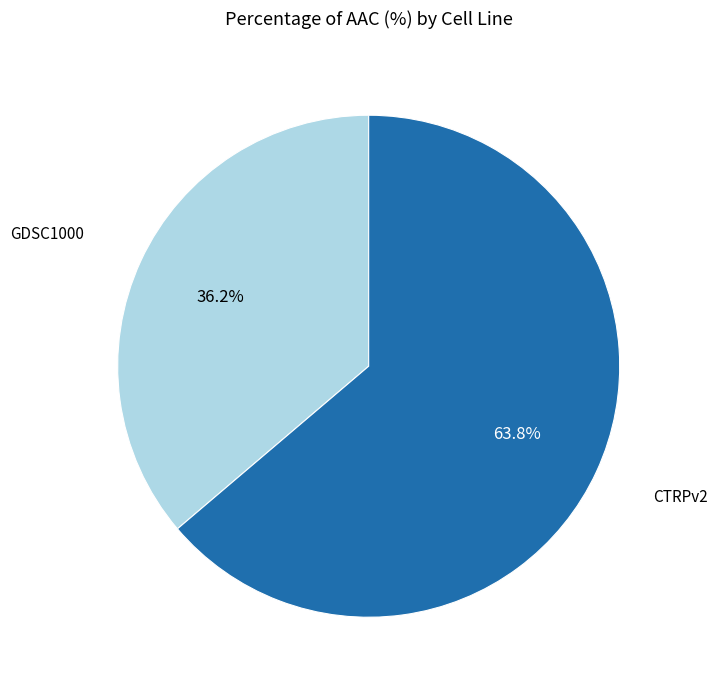

What percentage is the CTRPv2 slice, to the nearest percent?

64%